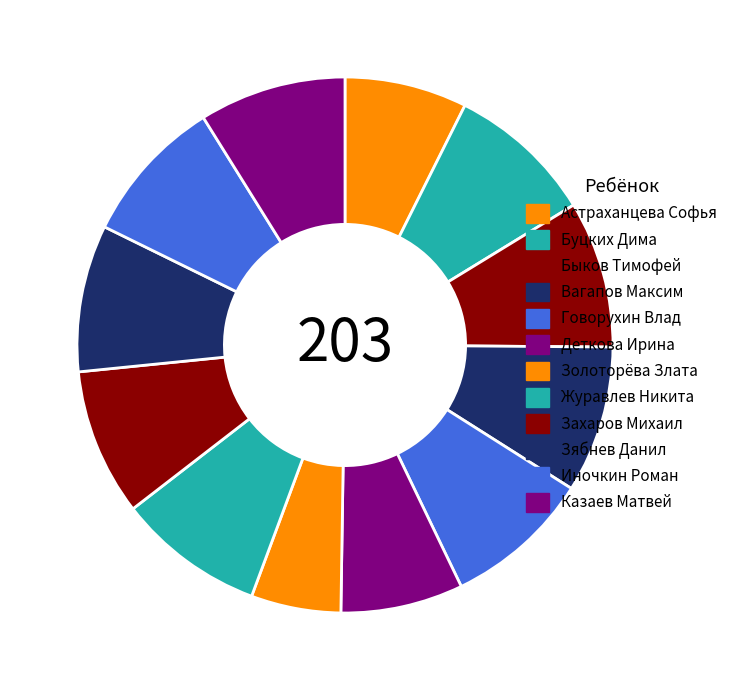

To the nearest percent, what portion does Золоторёва Злата represent?

5%